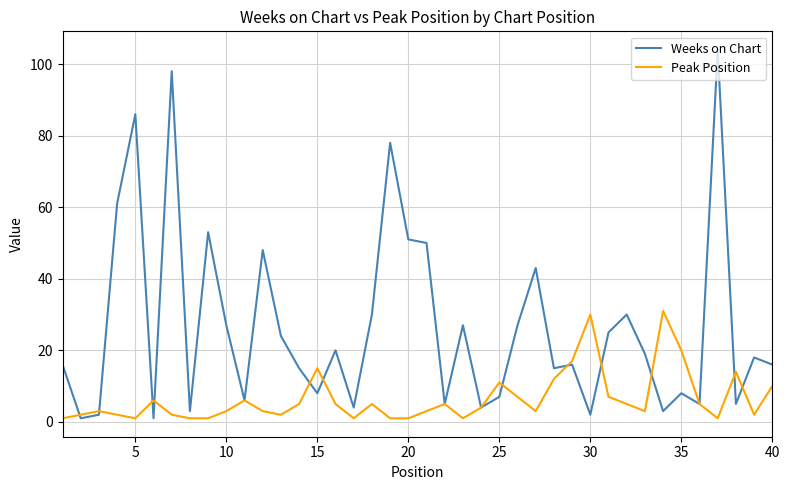

Which series has the largest total across all categories?

Weeks on Chart